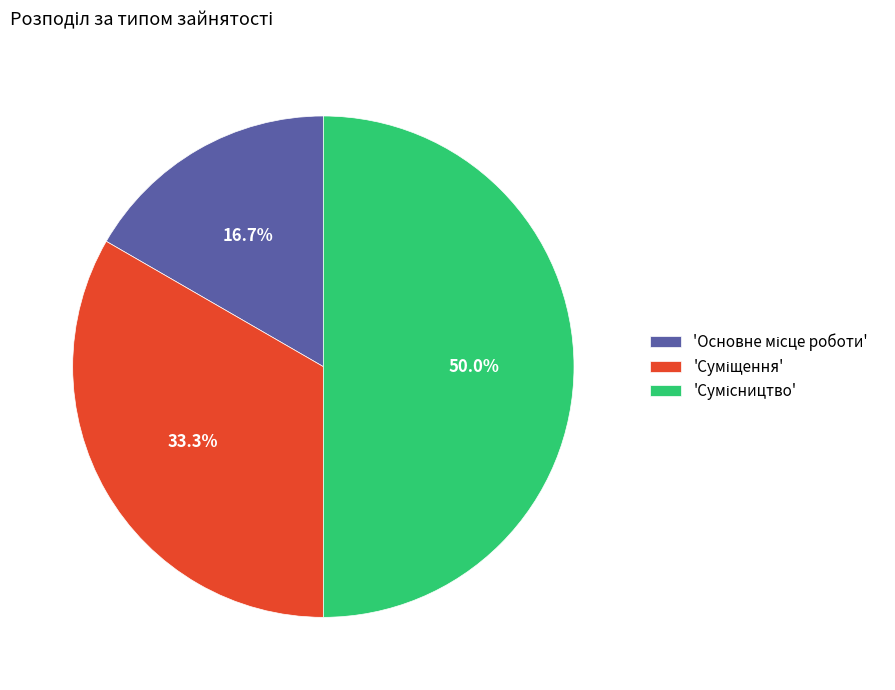

Rank the categories by value from lowest to highest.

Основне місце роботи, Суміщення, Сумісництво